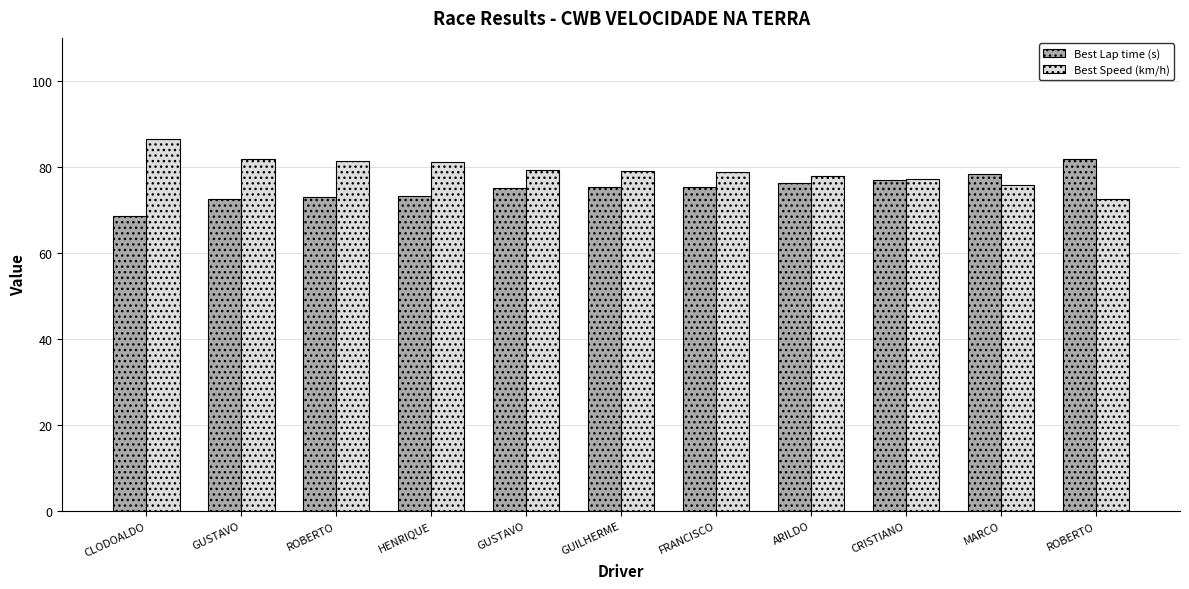

What are all the series names shown in the legend?

Best Lap time (s), Best Speed (km/h)